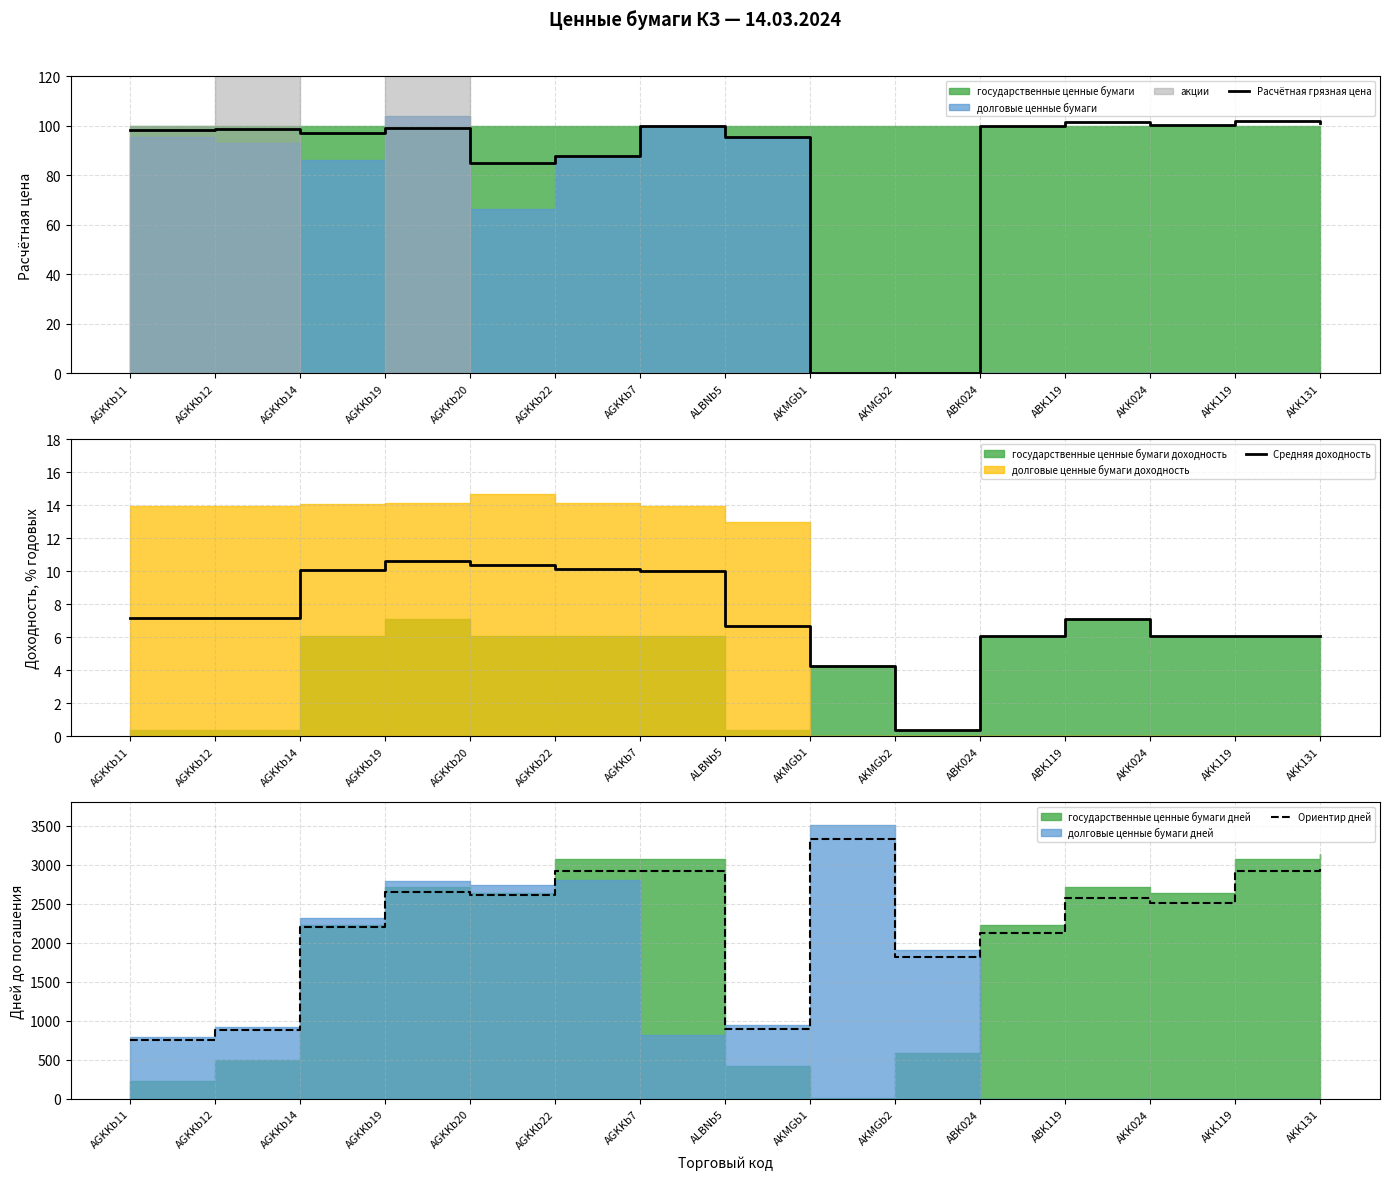

Which category has the lowest value in the Расчётная грязная цена series?

AKMGb1